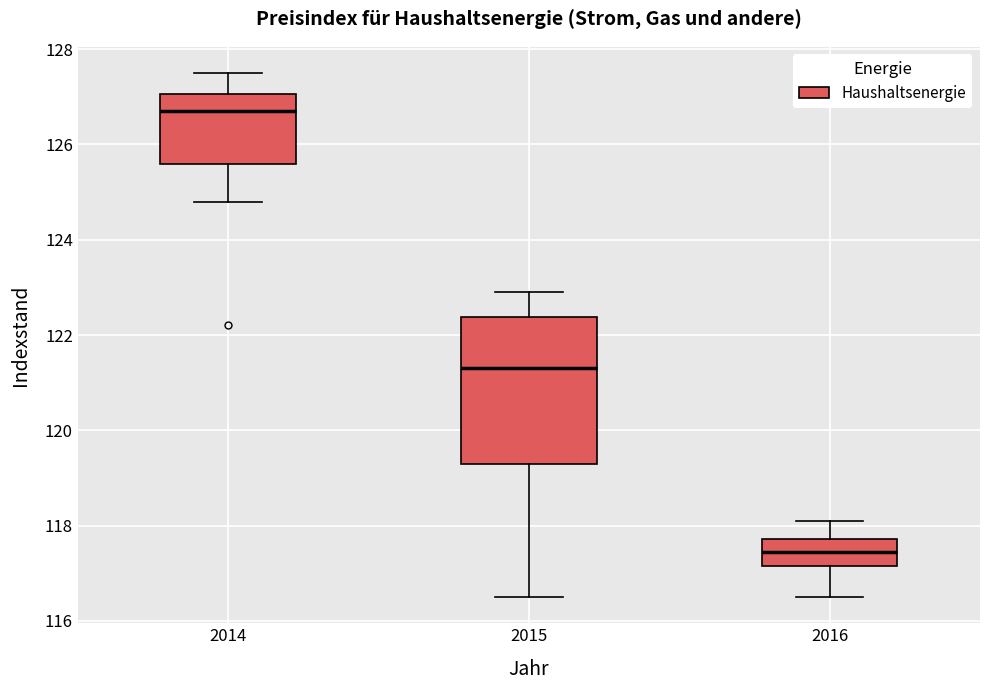

Reading left to right, read every box against the y-axis: the position of its median line, the range the box covers, and the ends of its whiskers. The values are not printed on the chart, so give them approximately, as read against the axis.

2014: median 126.8, box 125.6 to 127.0, whiskers 124.8 to 127.6
2015: median 121.4, box 119.4 to 122.4, whiskers 116.6 to 123.0
2016: median 117.4, box 117.2 to 117.8, whiskers 116.6 to 118.2